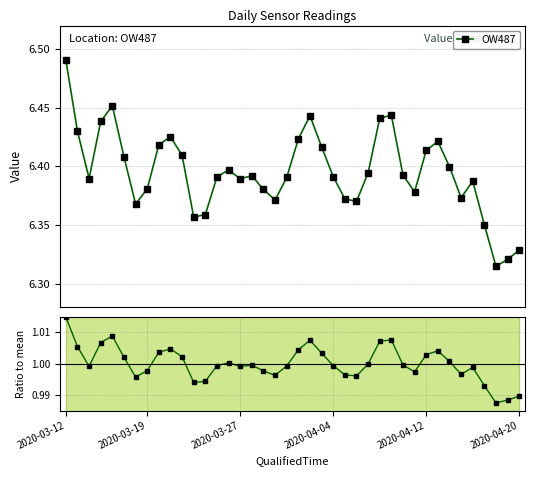

At which category does the chart reach its minimum across all series?

37